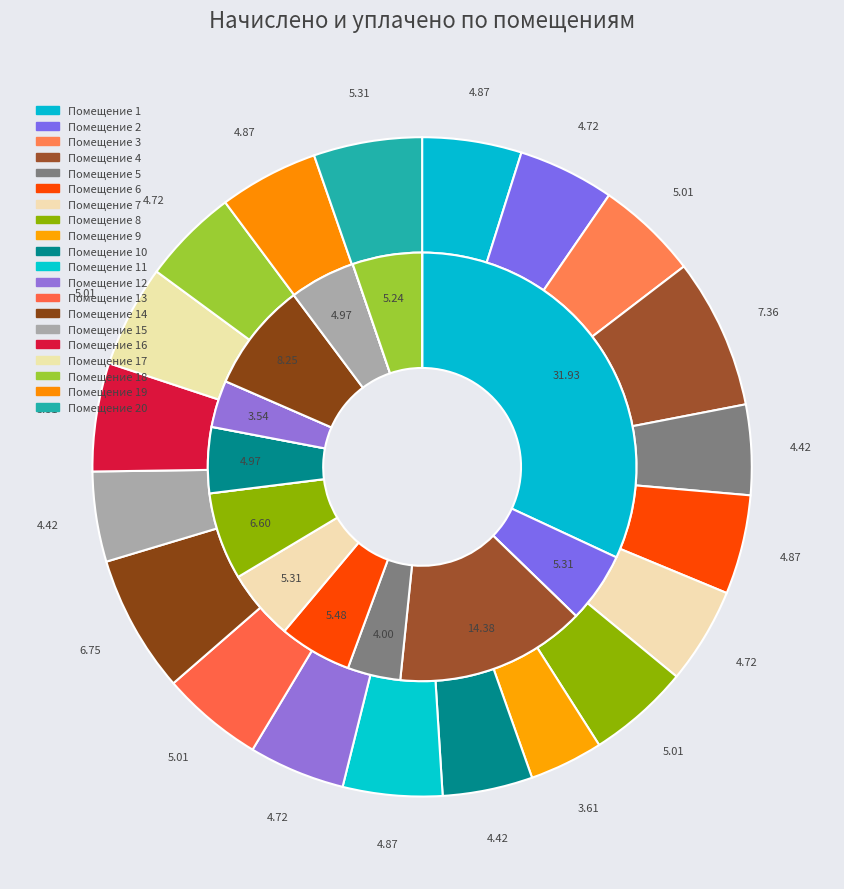

Rank the series by their average value, from lowest to highest.

уплачено, начислено